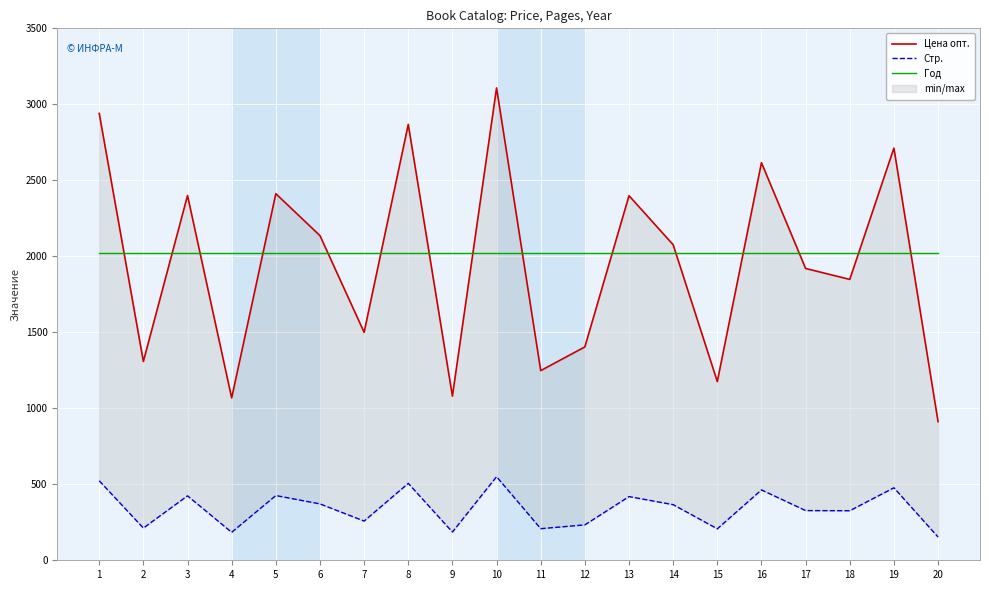

What is the value of the Год point at the 5th from the left?

2024.0